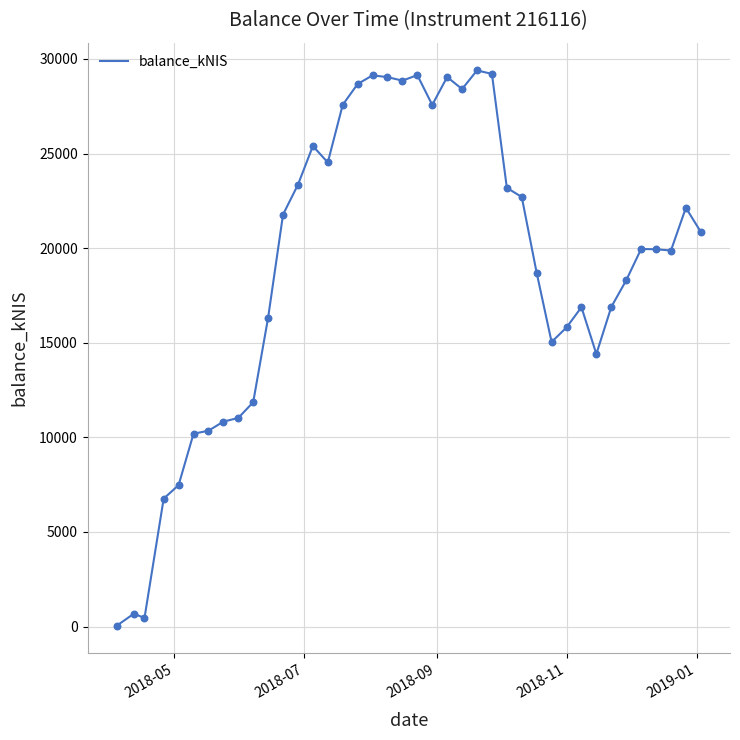

What is the maximum value shown in the chart?

29390.2